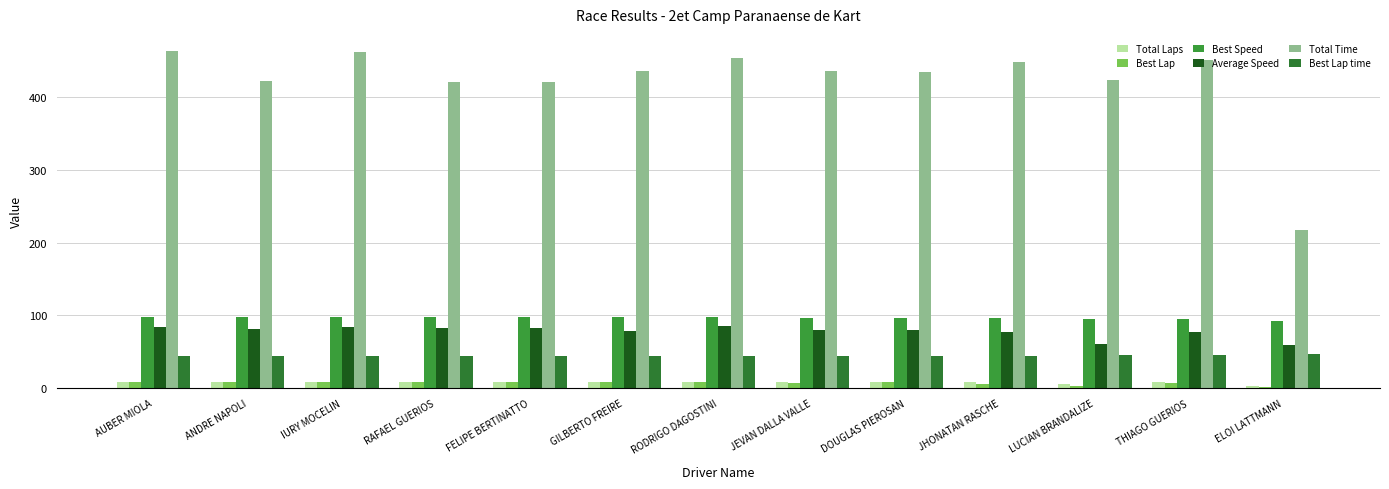

The value of Average Speed at ANDRE NAPOLI is 131.8. True or false?

False